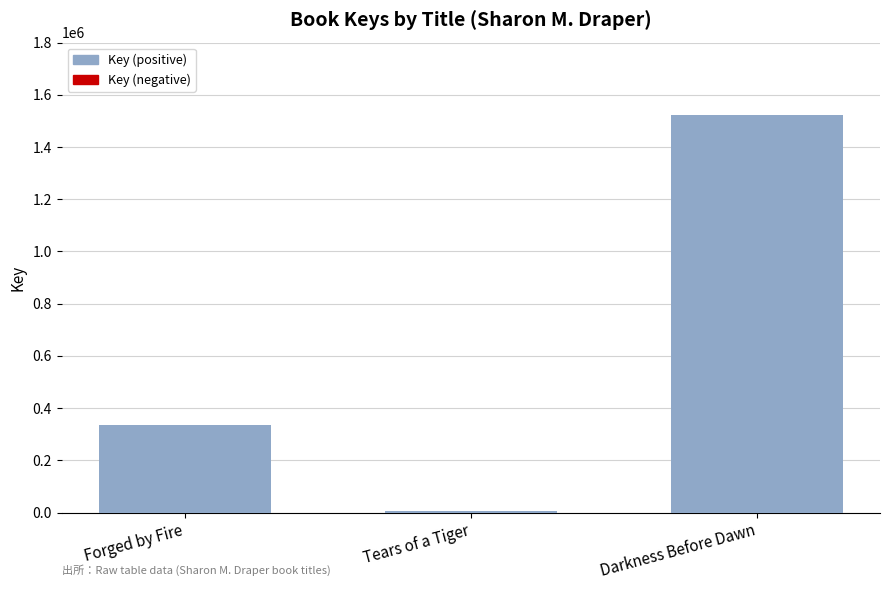

What is the sum of the values at Forged by Fire and Tears of a Tiger?

342051